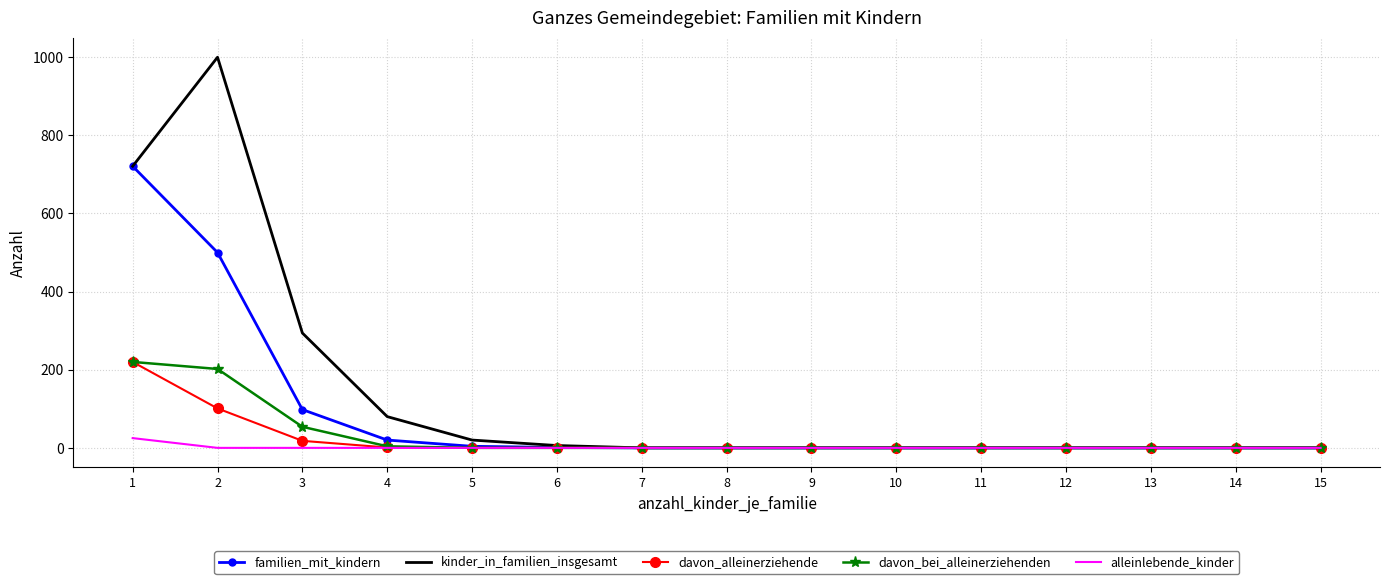

Which series has the largest total across all categories?

kinder_in_familien_insgesamt